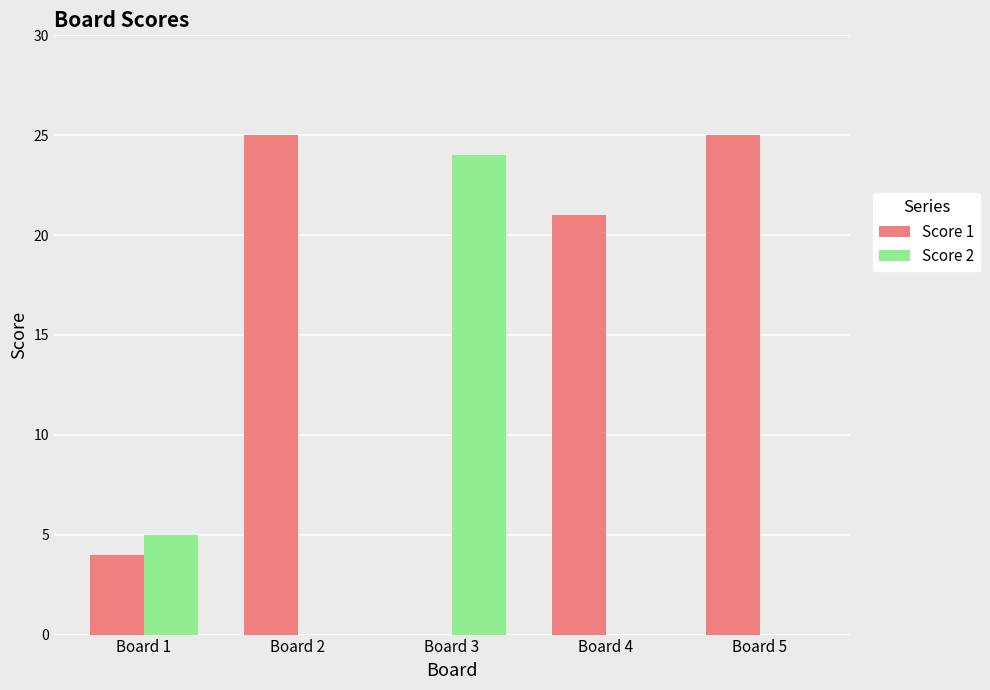

True or false: Score 2 has a value of -13 at Board 5.

False